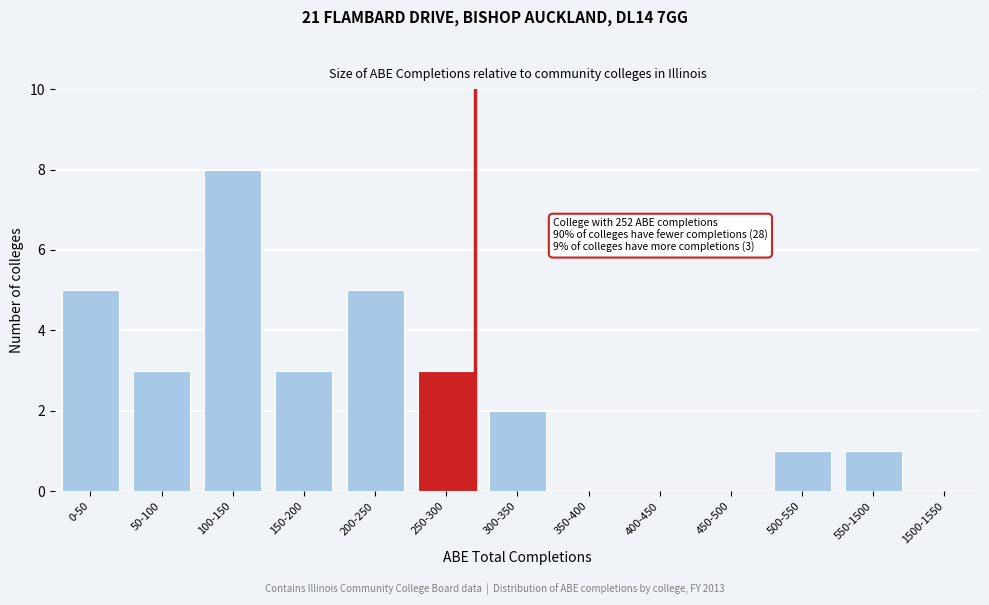

Reading left to right, what are all the values shown in this chart?

0-50=5	50-100=3	100-150=8	150-200=3	200-250=5	250-300=3	300-350=2	350-400=0	400-450=0	450-500=0	500-550=1	550-1500=1	1500-1550=0